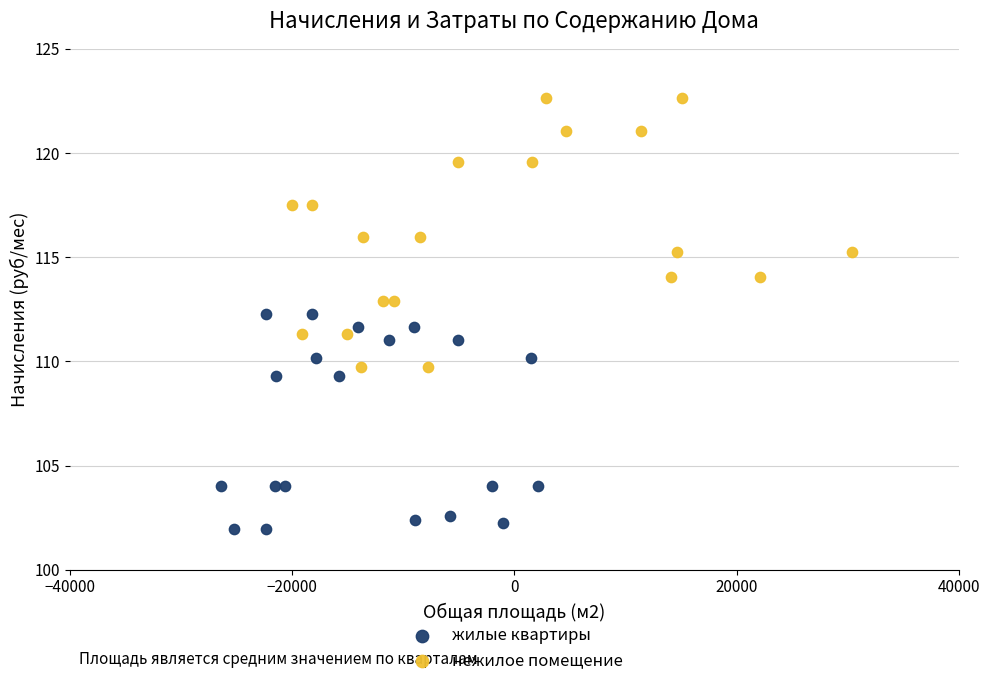

Which series contains the highest Y value?

нежилое помещение